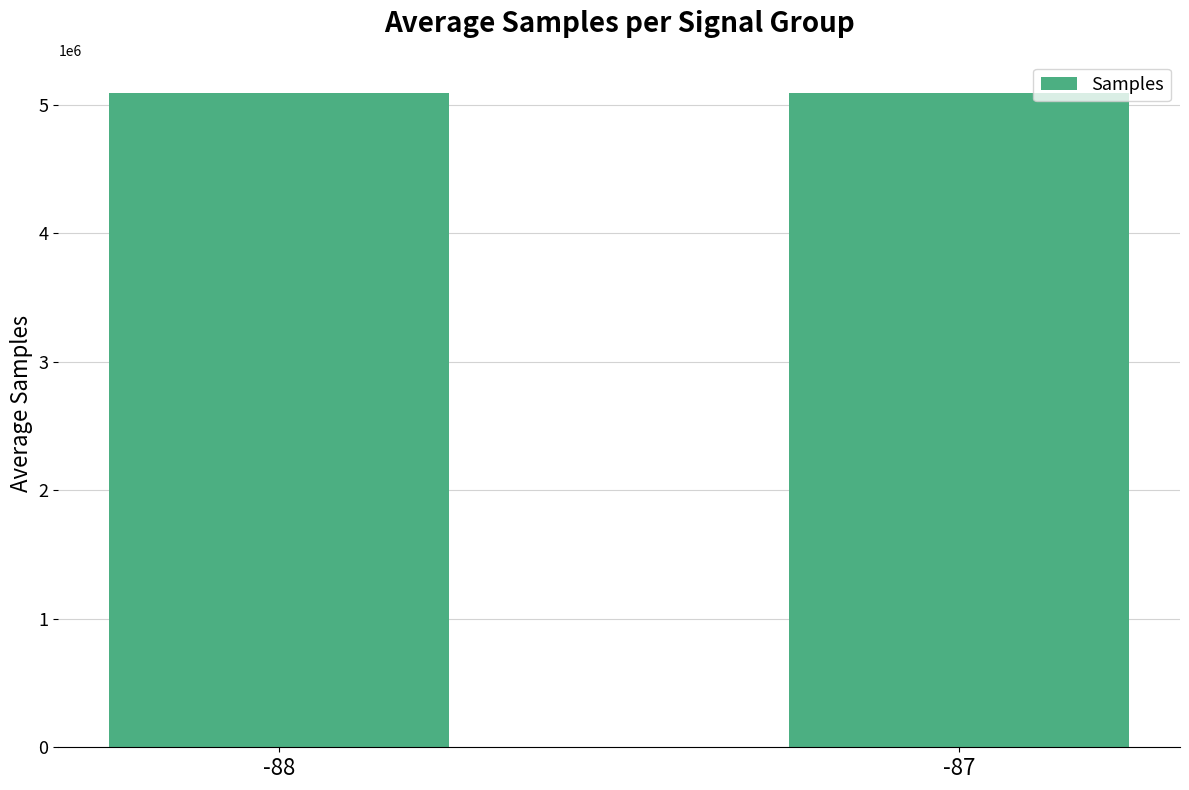

What is the sum of all values?

10185385.8